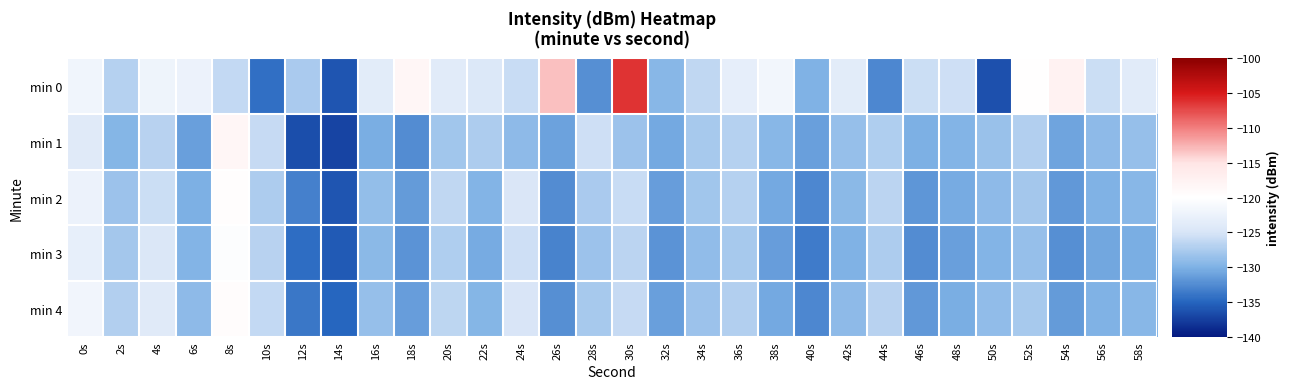

Reading right to left, transcribe all the data shown in this chart.

min 0: 58s=-123.9	56s=-125.7	54s=-117.6	52s=-120.0	50s=-136.3	48s=-125.5	46s=-125.7	44s=-132.7	42s=-123.7	40s=-130.0	38s=-121.7	36s=-123.2	34s=-126.3	32s=-129.5	30s=-106.4	28s=-132.2	26s=-113.2	24s=-125.8	22s=-124.4	20s=-123.9	18s=-118.4	16s=-123.7	14s=-136.0	12s=-127.5	10s=-134.3	8s=-126.1	6s=-122.5	4s=-122.1	2s=-127.0	0s=-121.9
min 1: 58s=-128.6	56s=-129.2	54s=-130.9	52s=-127.1	50s=-128.5	48s=-129.8	46s=-130.1	44s=-127.3	42s=-128.7	40s=-131.2	38s=-129.4	36s=-126.9	34s=-127.8	32s=-130.5	30s=-128.3	28s=-125.6	26s=-131.0	24s=-129.1	22s=-127.5	20s=-128.0	18s=-132.4	16s=-130.2	14s=-137.1	12s=-136.5	10s=-126.0	8s=-118.4	6s=-131.2	4s=-126.9	2s=-129.6	0s=-124.0
min 2: 58s=-129.5	56s=-130.0	54s=-131.6	52s=-127.9	50s=-129.1	48s=-130.4	46s=-131.8	44s=-126.7	42s=-129.3	40s=-132.8	38s=-130.6	36s=-127.0	34s=-128.1	32s=-131.3	30s=-125.9	28s=-127.6	26s=-132.4	24s=-124.8	22s=-129.7	20s=-126.3	18s=-131.5	16s=-128.9	14s=-136.0	12s=-133.2	10s=-127.4	8s=-119.8	6s=-130.1	4s=-125.7	2s=-128.3	0s=-122.5
min 3: 58s=-130.2	56s=-130.7	54s=-132.3	52s=-128.6	50s=-129.8	48s=-131.1	46s=-132.5	44s=-127.5	42s=-130.0	40s=-133.5	38s=-131.3	36s=-127.8	34s=-129.0	32s=-132.0	30s=-126.7	28s=-128.4	26s=-133.1	24s=-125.6	22s=-130.4	20s=-127.2	18s=-132.0	16s=-129.3	14s=-135.7	12s=-134.5	10s=-126.8	8s=-120.4	6s=-129.8	4s=-124.6	2s=-127.9	0s=-123.1
min 4: 58s=-129.4	56s=-129.9	54s=-131.5	52s=-127.8	50s=-129.0	48s=-130.3	46s=-131.7	44s=-126.8	42s=-129.2	40s=-132.7	38s=-130.5	36s=-127.1	34s=-128.3	32s=-131.2	30s=-126.0	28s=-127.7	26s=-132.3	24s=-124.9	22s=-129.6	20s=-126.5	18s=-131.3	16s=-128.6	14s=-135.0	12s=-133.8	10s=-126.1	8s=-119.5	6s=-129.2	4s=-124.0	2s=-127.1	0s=-121.8